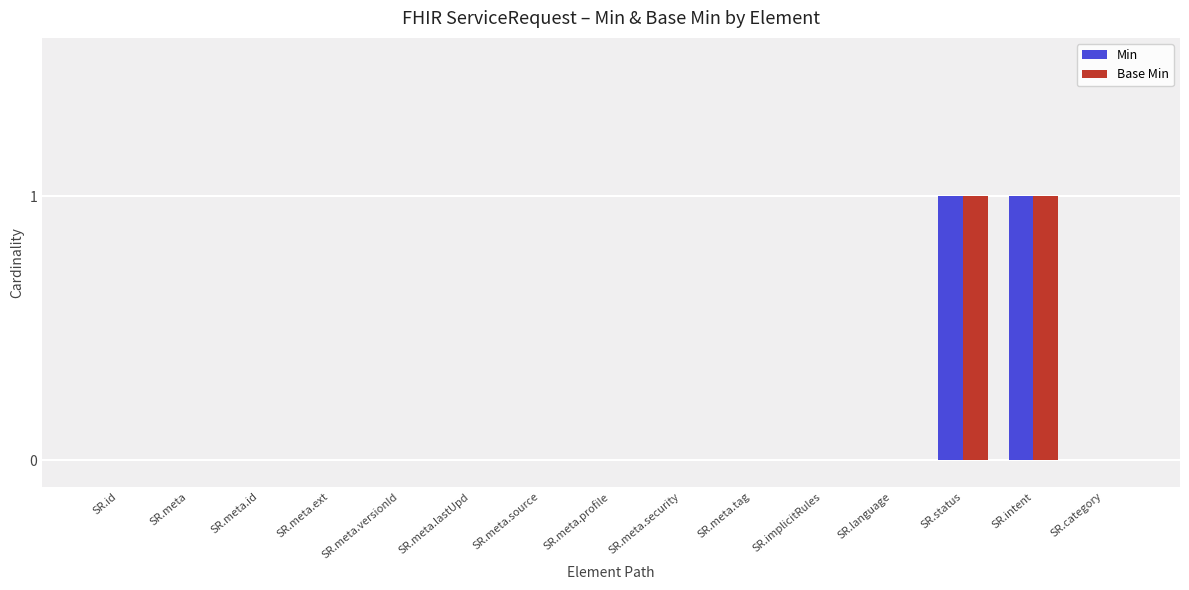

Reading right to left, extract all data points from this chart.

Min: 0	1	1	0	0	0	0	0	0	0	0	0	0	0	0
Base Min: 0	1	1	0	0	0	0	0	0	0	0	0	0	0	0